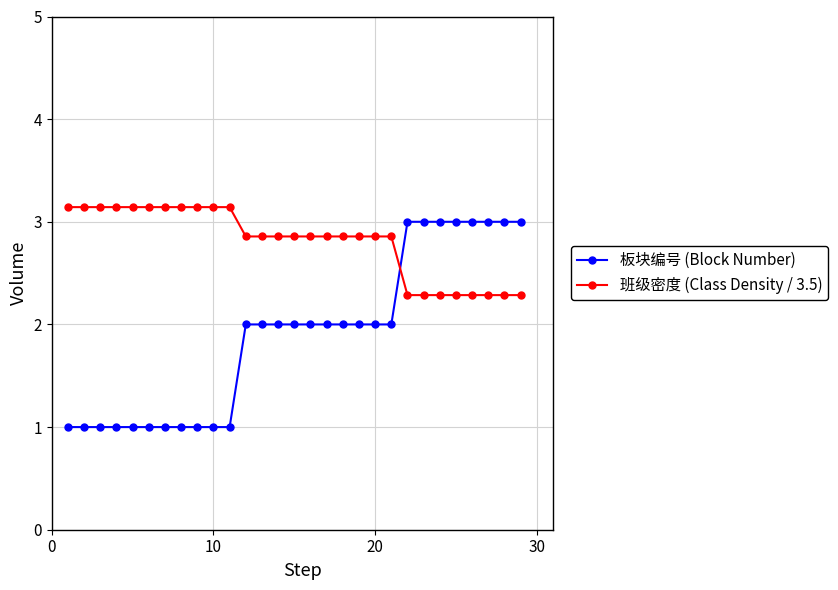

How many lines are shown in the chart?

2